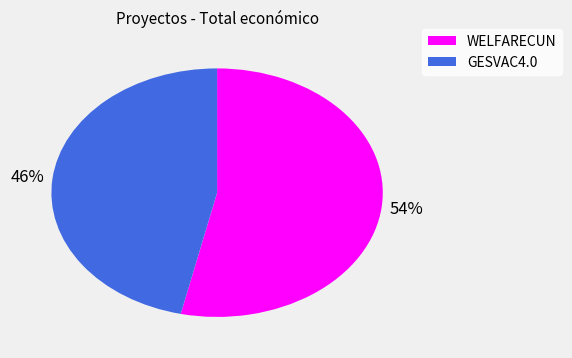

Between WELFARECUN and GESVAC4.0, which is larger?

WELFARECUN